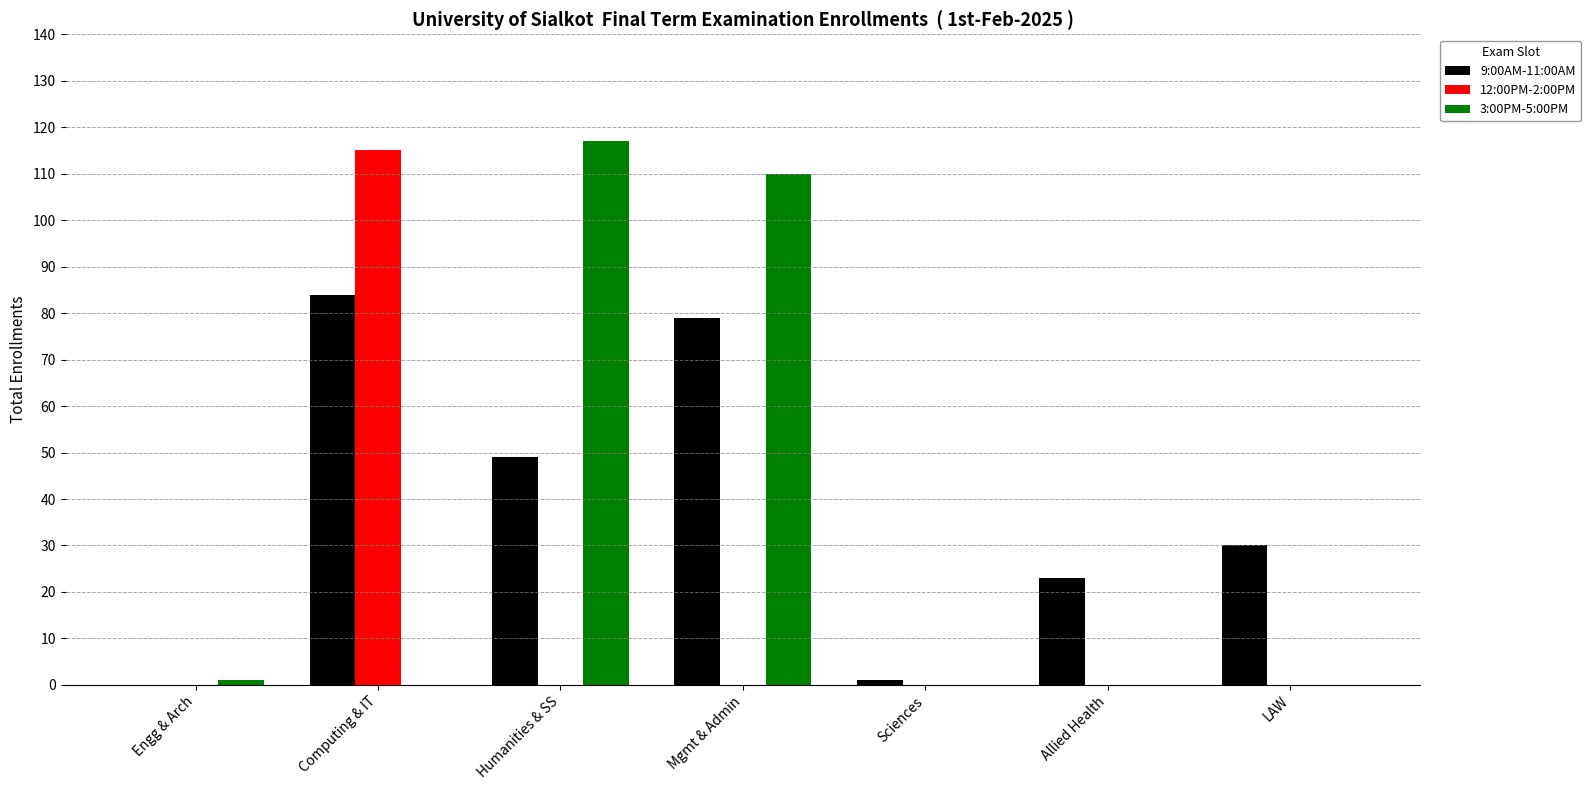

The 9:00AM-11:00AM series shows 0 at Engg & Arch. True or false?

True